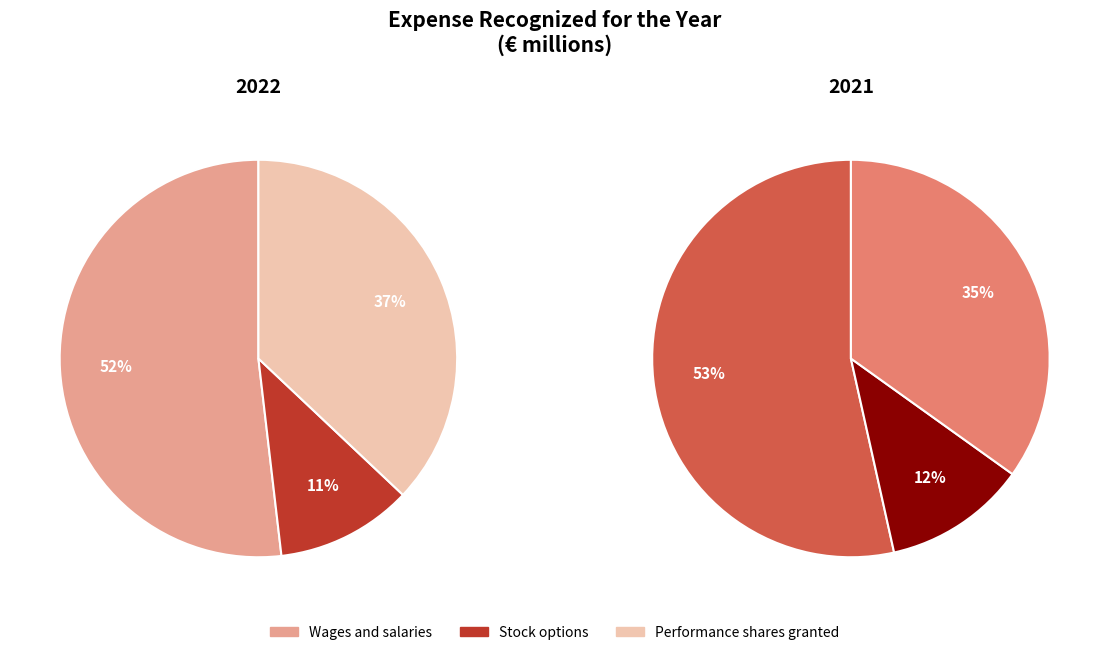

Count the number of slices in the pie.

3